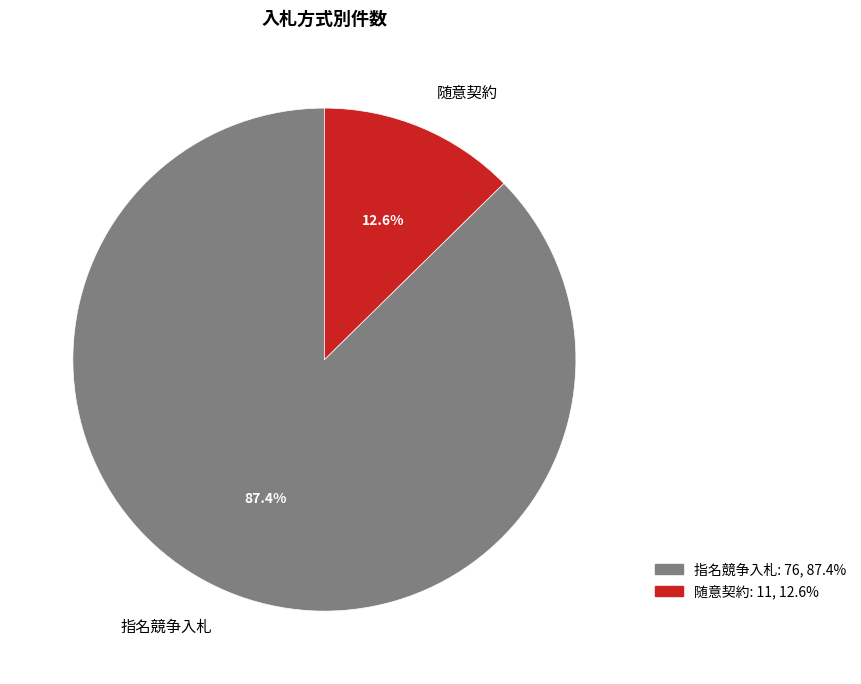

Which slice is the smallest?

随意契約